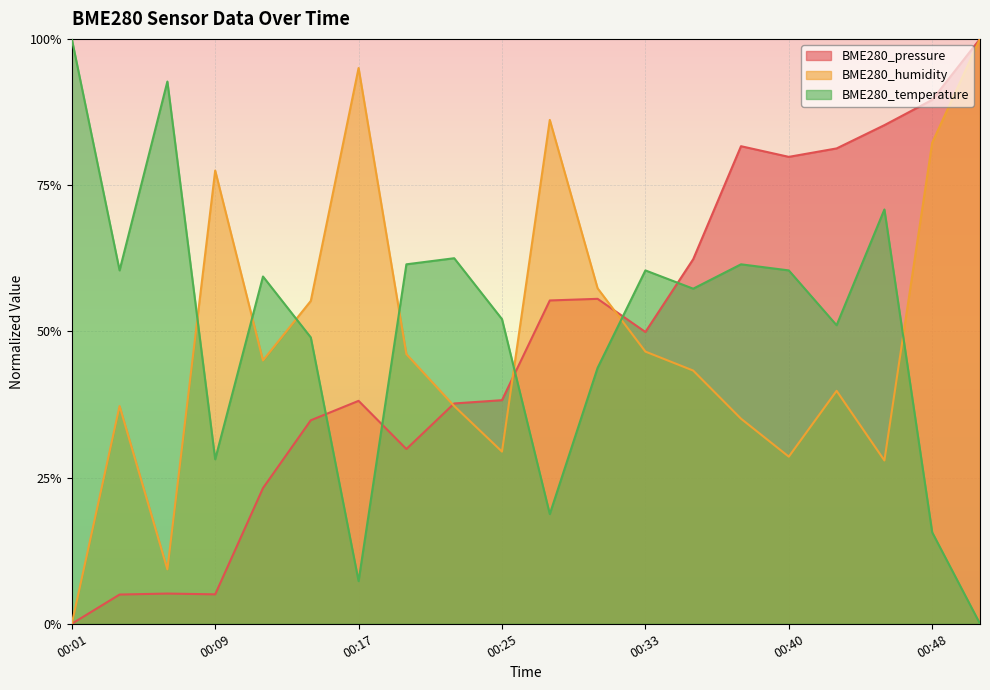

What is the difference between the highest and lowest values at 00:19?

0.3